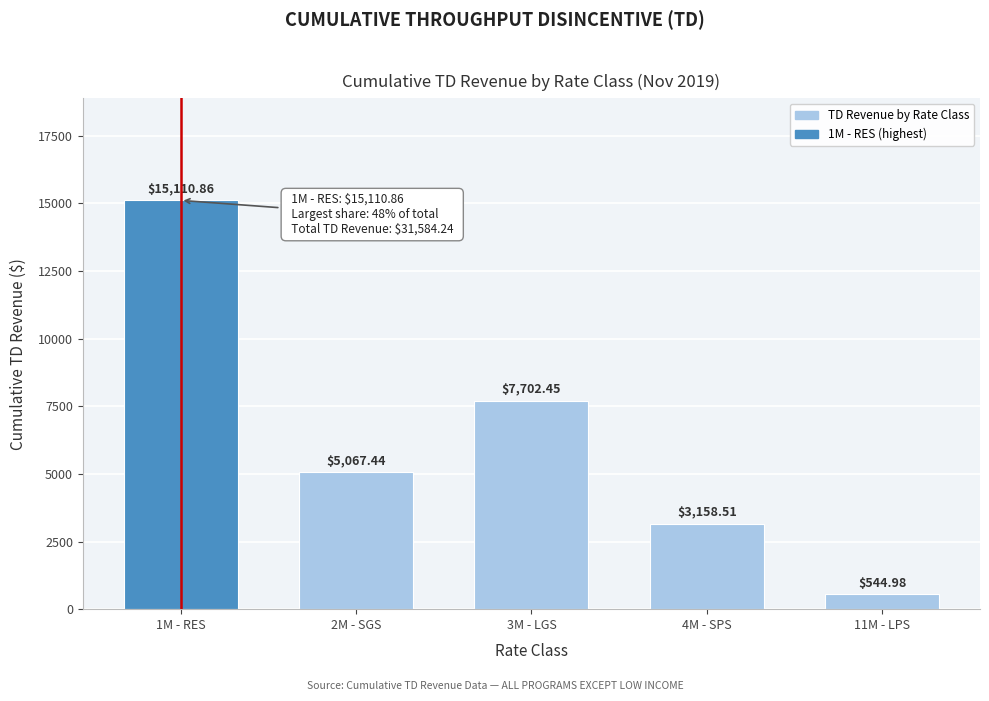

Rank the categories by value from highest to lowest.

1M - RES, 3M - LGS, 2M - SGS, 4M - SPS, 11M - LPS